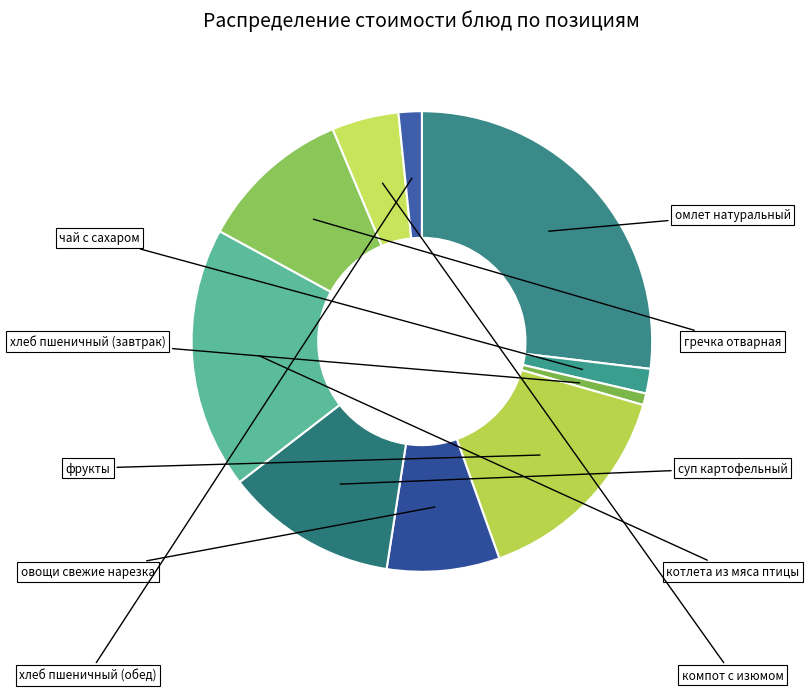

Which category has the smallest portion of the pie?

хлеб пшеничный (завтрак)